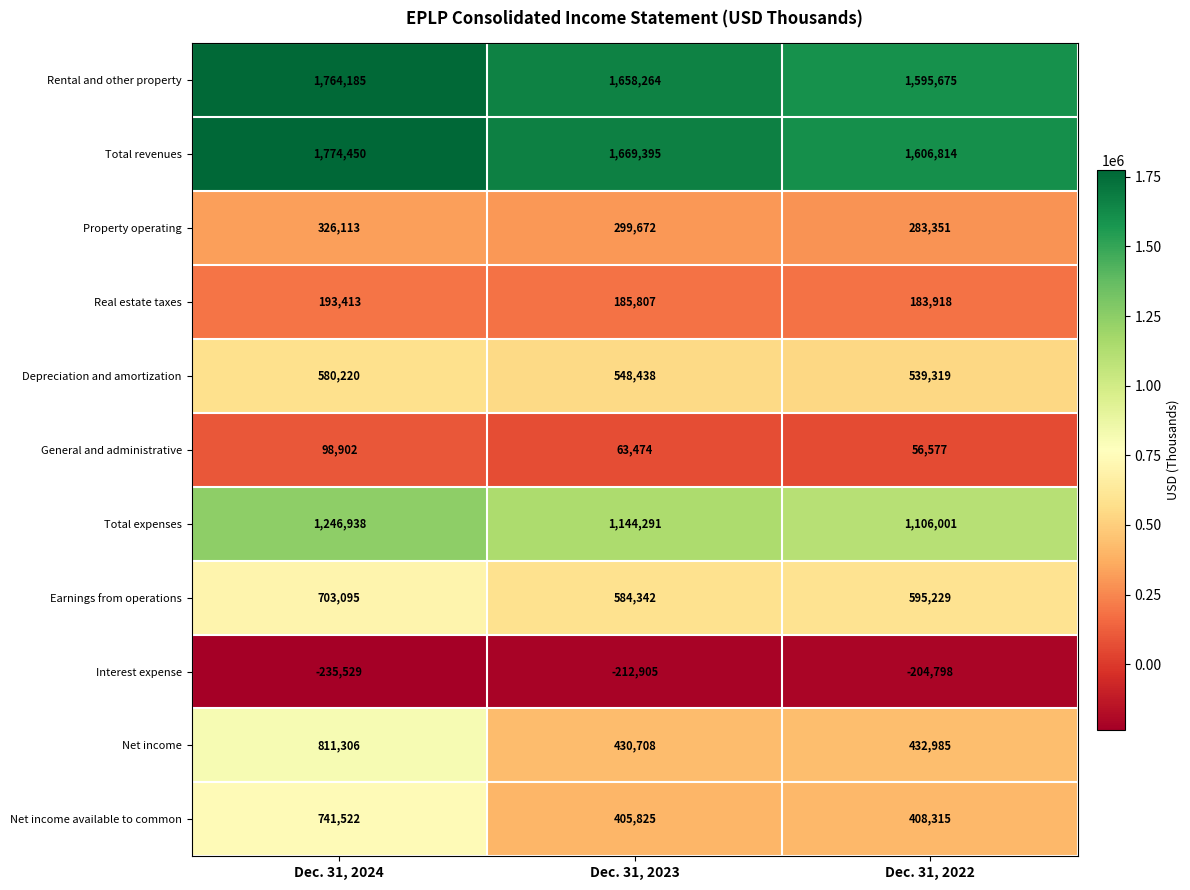

Is it true that General and administrative equals 63474 at Dec. 31, 2023?

True